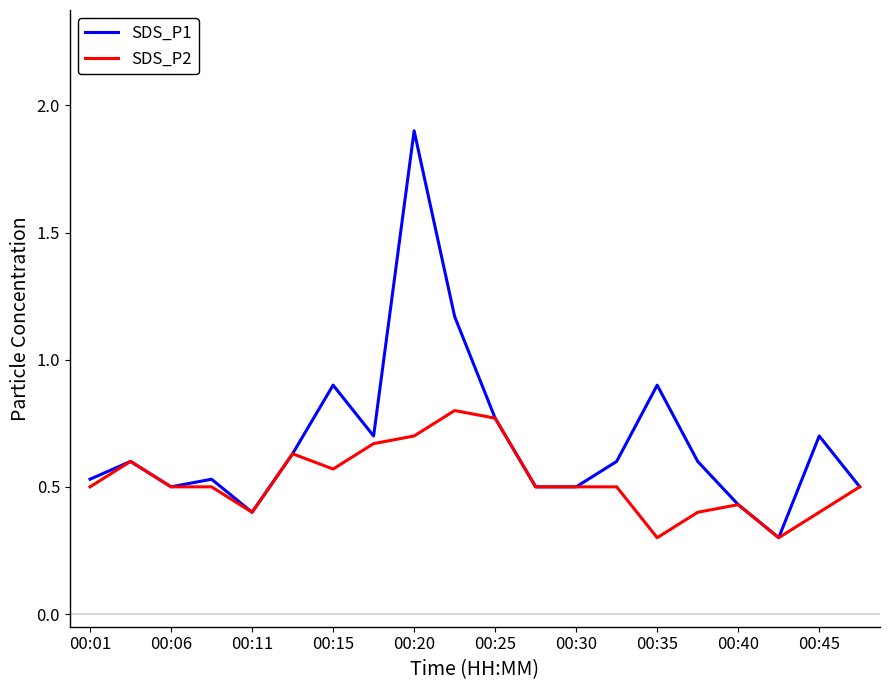

What is the difference between the maximum and second lowest values in the SDS_P1 series?

1.5